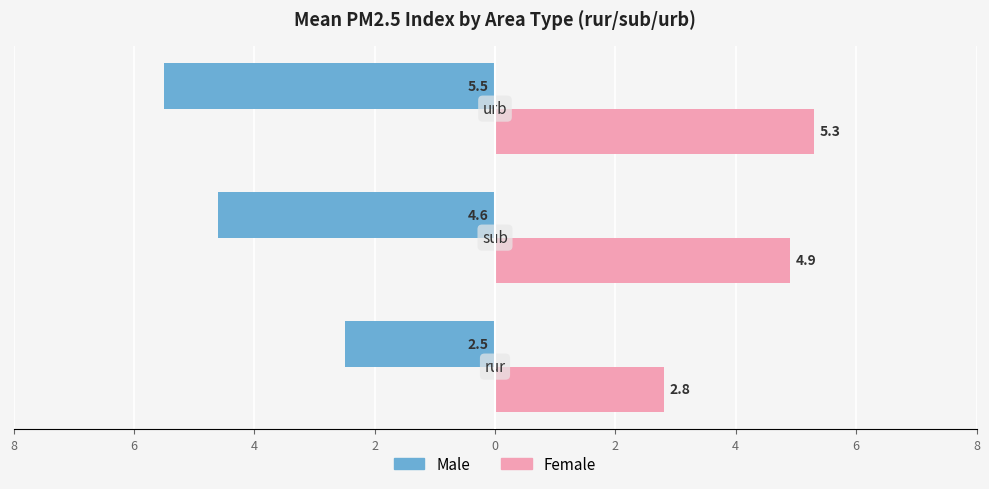

What are all the series names shown in the legend?

Male, Female